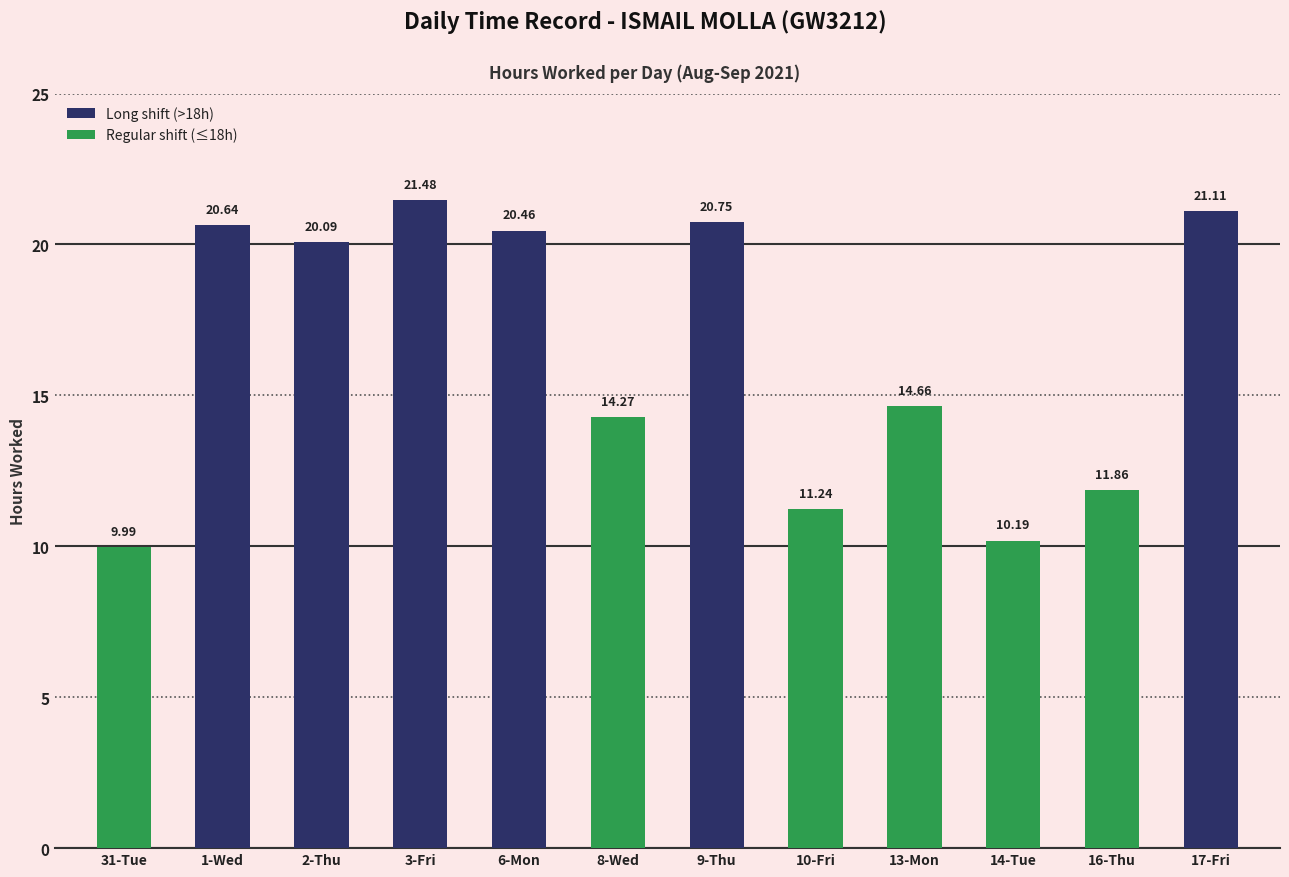

Rank the categories by value from highest to lowest.

3-Fri, 17-Fri, 9-Thu, 1-Wed, 6-Mon, 2-Thu, 13-Mon, 8-Wed, 16-Thu, 10-Fri, 14-Tue, 31-Tue